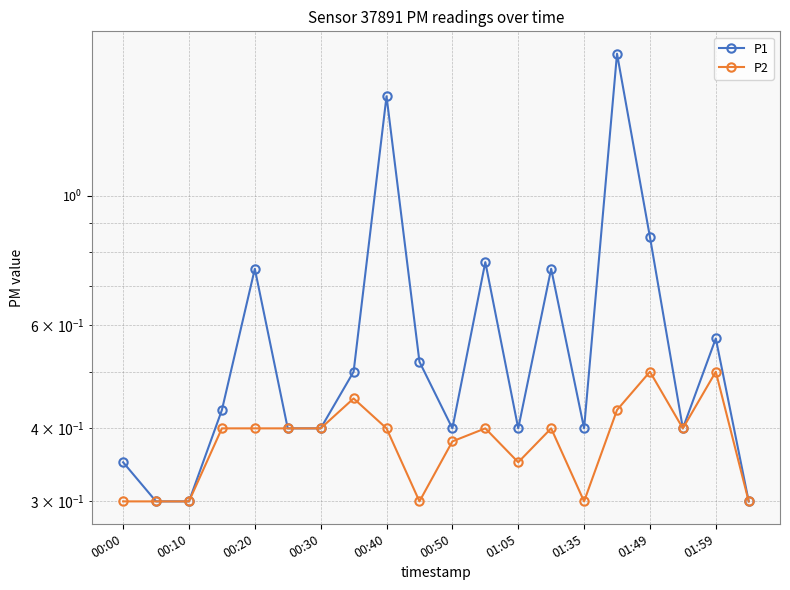

At which category is the sum across all series the highest?

15